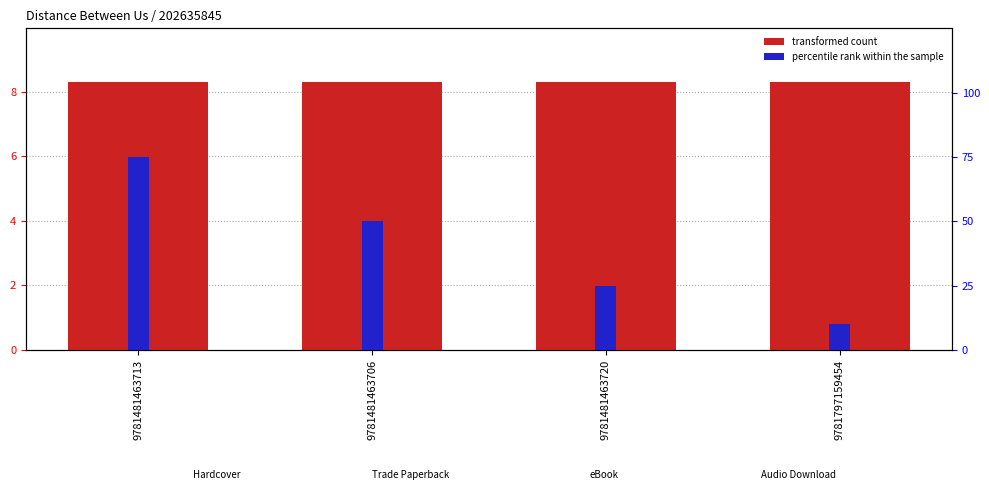

What is the value of the percentile rank within the sample bar at the 4th from the left?

10.0